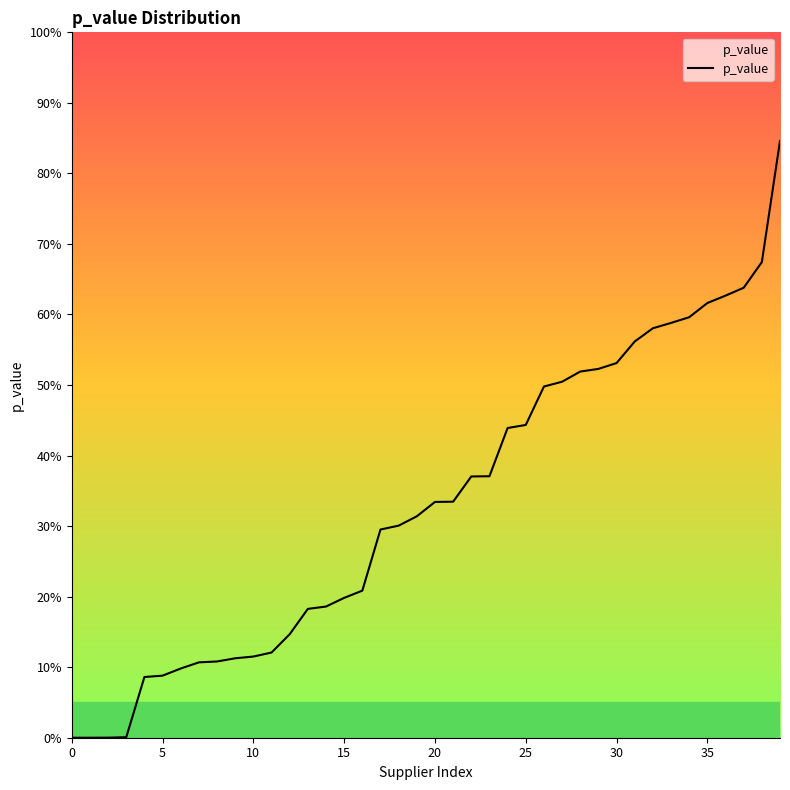

Does the chart have visible grid lines?

No